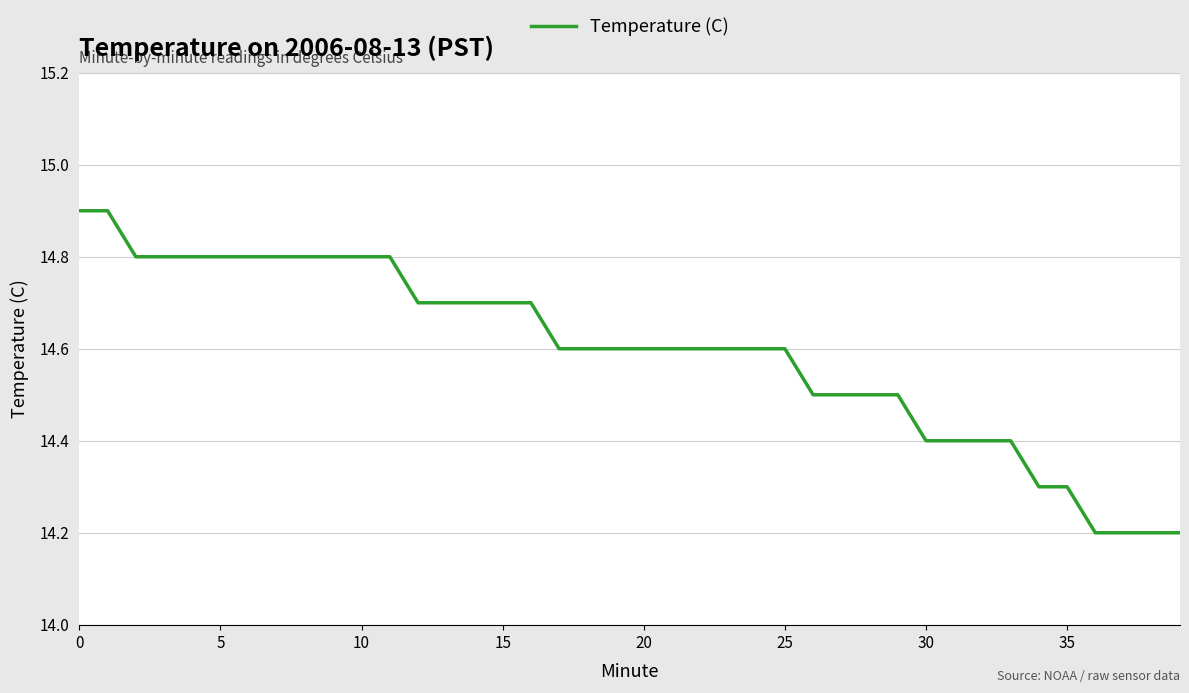

What is the minimum value shown in the chart?

14.2